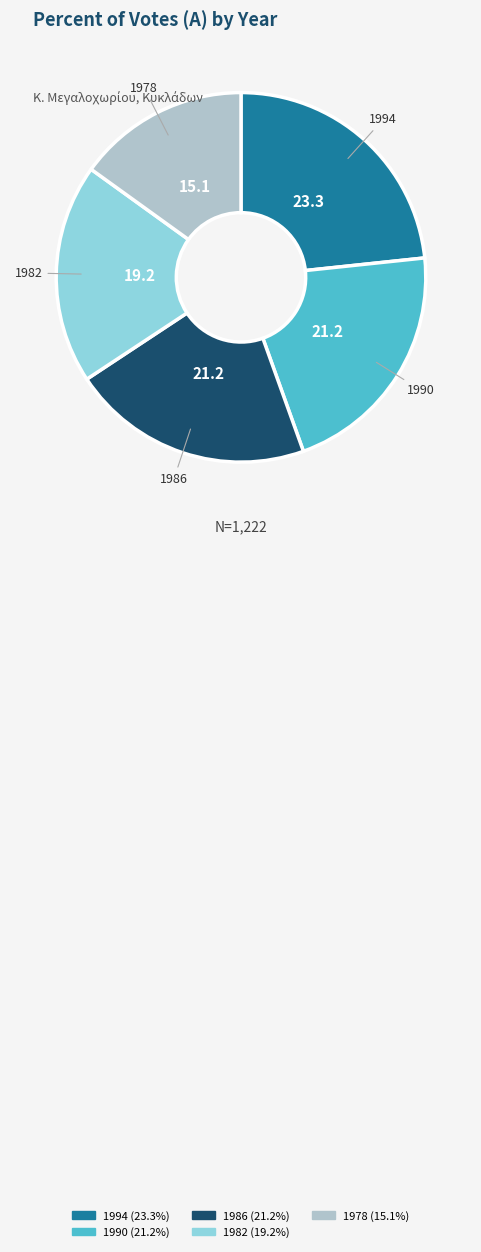

Between 1978 and 1990, which is larger?

1990